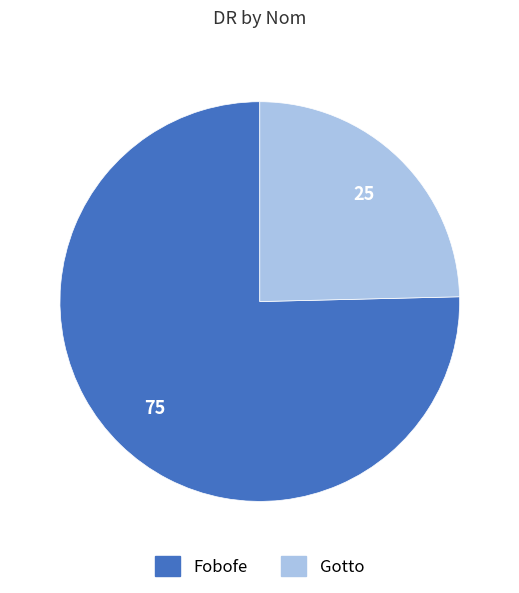

How many slices are in this pie chart?

2